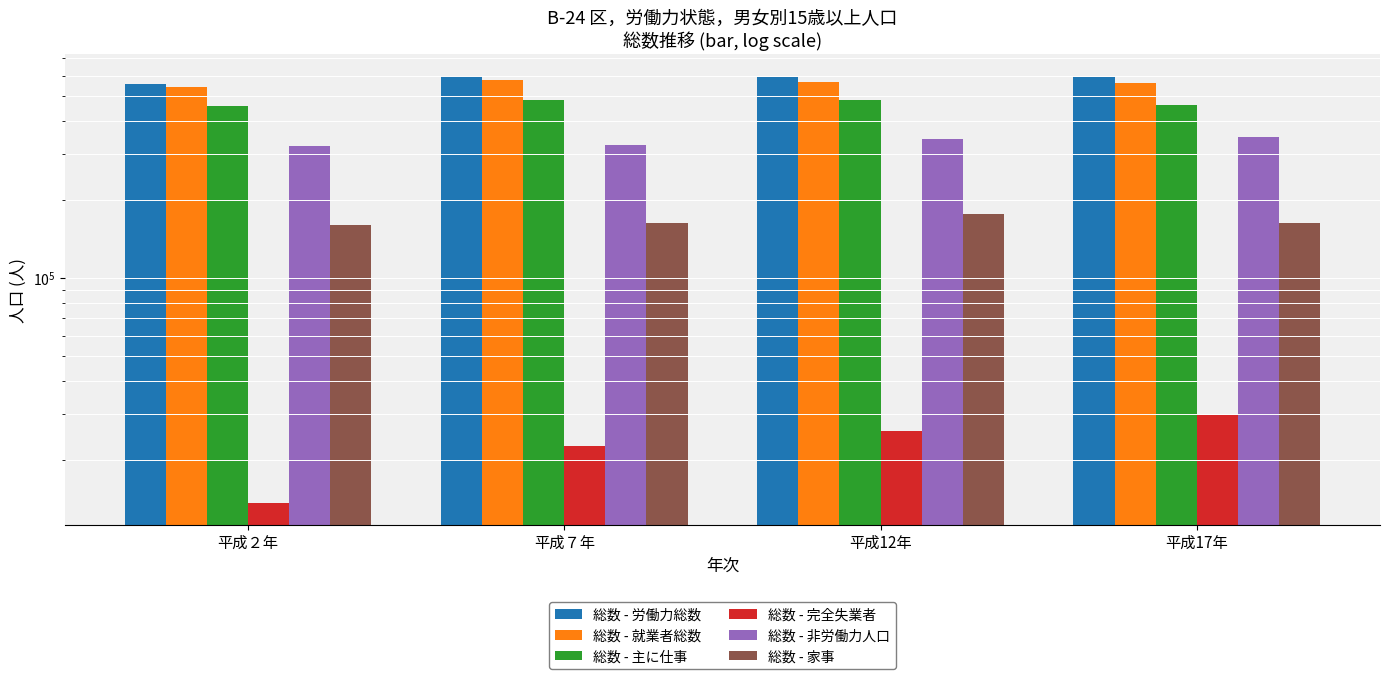

Reading left to right, list all the values displayed in this chart.

総数 - 労働力総数: 平成２年=555390	平成７年=599445	平成12年=595195	平成17年=593489
総数 - 就業者総数: 平成２年=541789	平成７年=576818	平成12年=569357	平成17年=563701
総数 - 主に仕事: 平成２年=457884	平成７年=482773	平成12年=481564	平成17年=463841
総数 - 完全失業者: 平成２年=13601	平成７年=22627	平成12年=25838	平成17年=29788
総数 - 非労働力人口: 平成２年=320979	平成７年=323622	平成12年=340869	平成17年=348246
総数 - 家事: 平成２年=159420	平成７年=163221	平成12年=176715	平成17年=162811